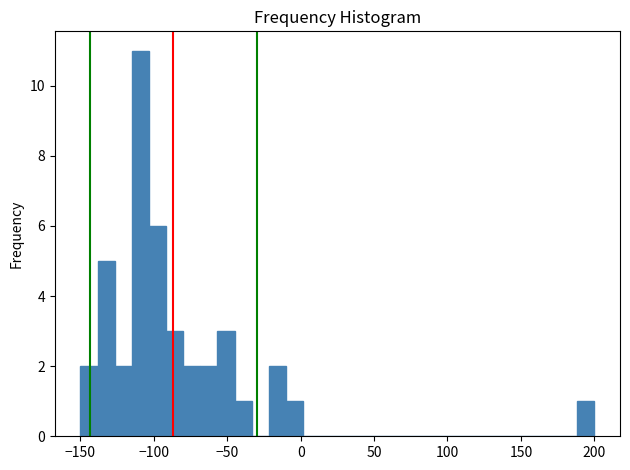

Around what value on the x-axis is the tallest bar? Give the approximate position of its centre, as read against the axis.

-110